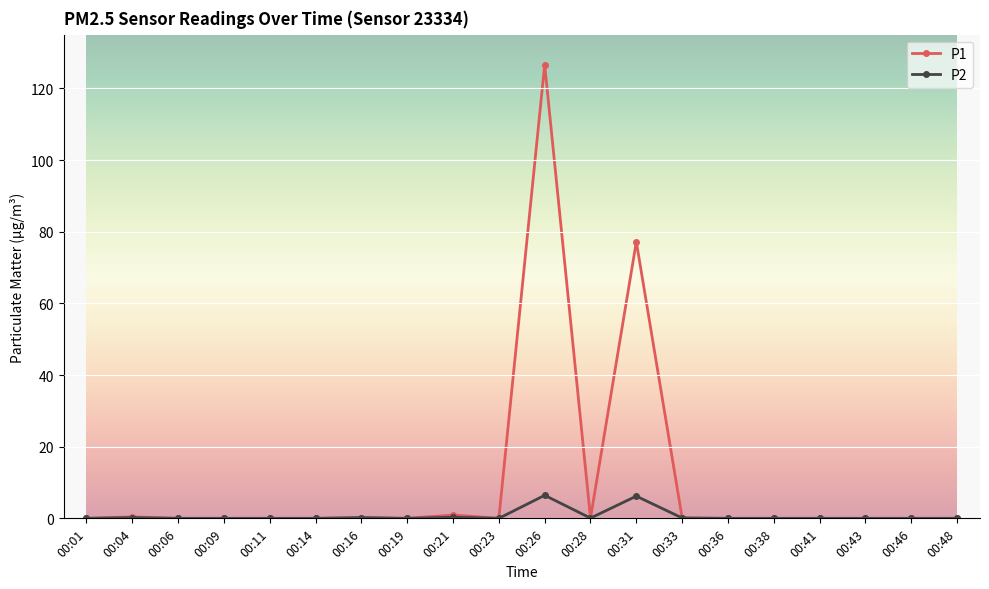

Which series has the largest range (max minus min)?

P1